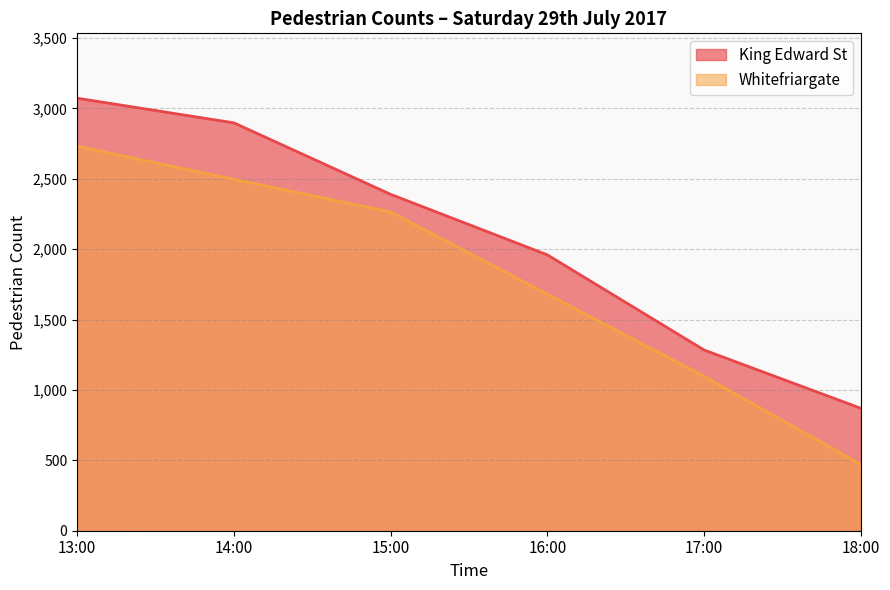

What is the maximum value shown in the chart?

3073